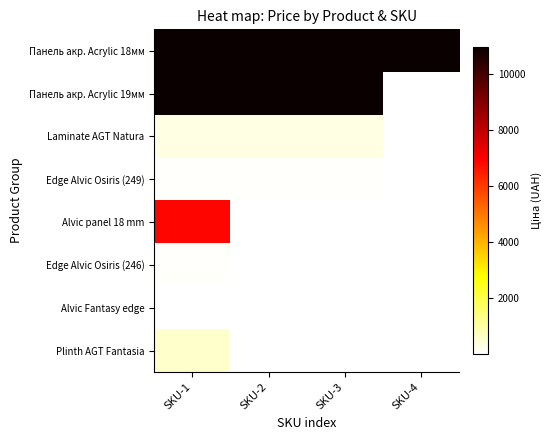

What is the highest value of the Edge Alvic Osiris (249) series?

72.7